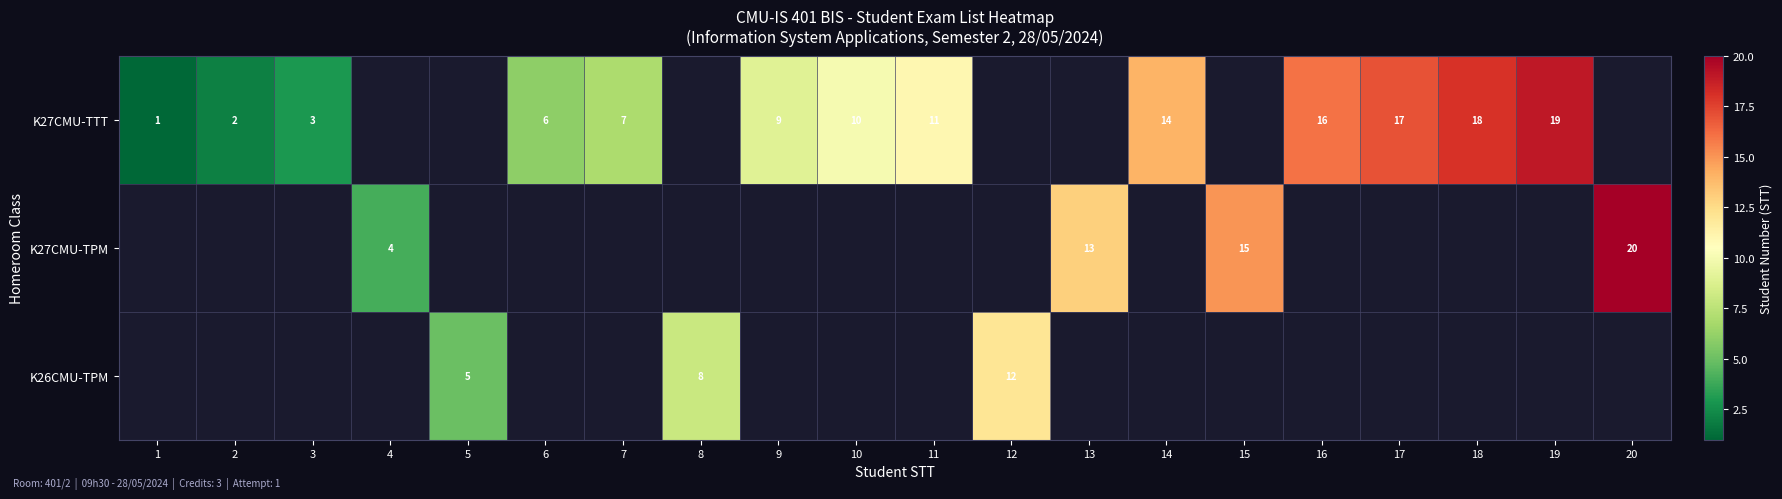

Count the number of categories in the chart.

20